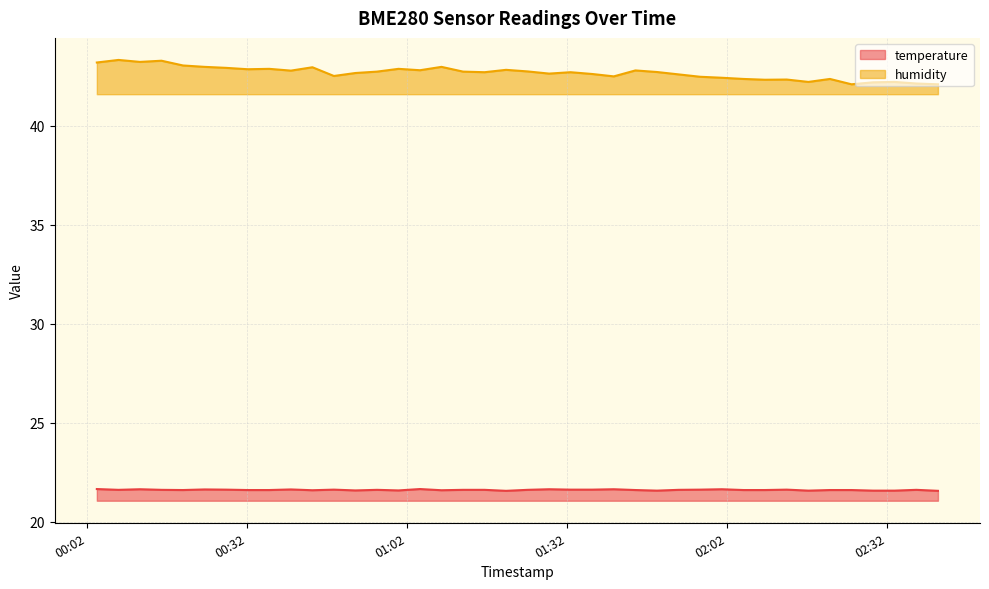

The temperature series shows 21.6 at 2023-11-21T00:44:15. True or false?

True